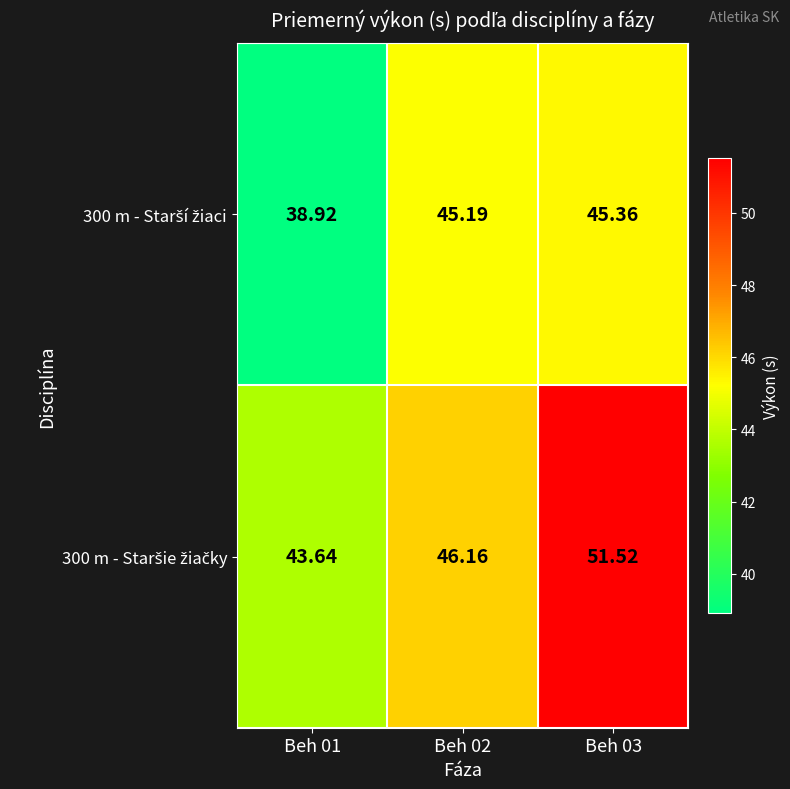

At which category is the sum across all series the highest?

Beh 03